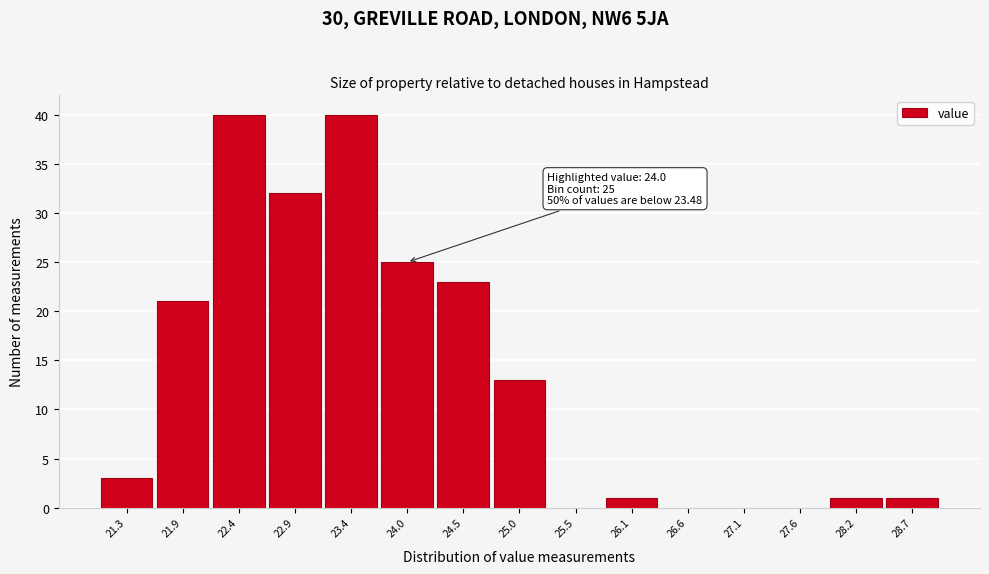

Reading left to right, list all the values displayed in this chart.

21.3=3	21.9=21	22.4=40	22.9=32	23.4=40	24.0=25	24.5=23	25.0=13	25.5=0	26.1=1	26.6=0	27.1=0	27.6=0	28.2=1	28.7=1